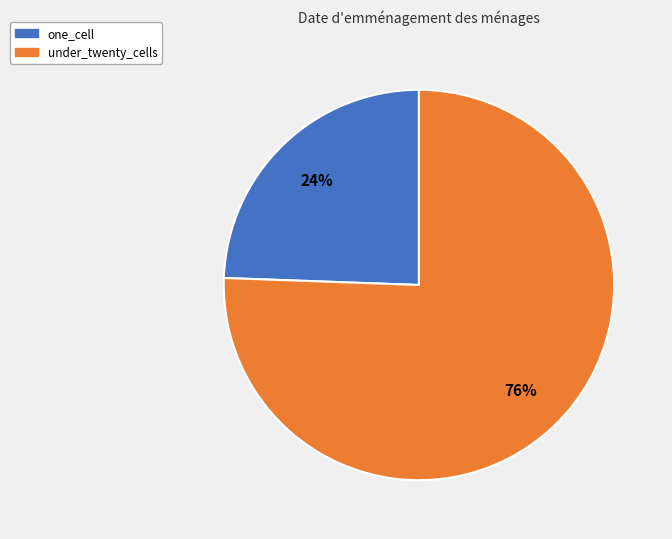

Which has a higher value, one_cell or under_twenty_cells?

under_twenty_cells